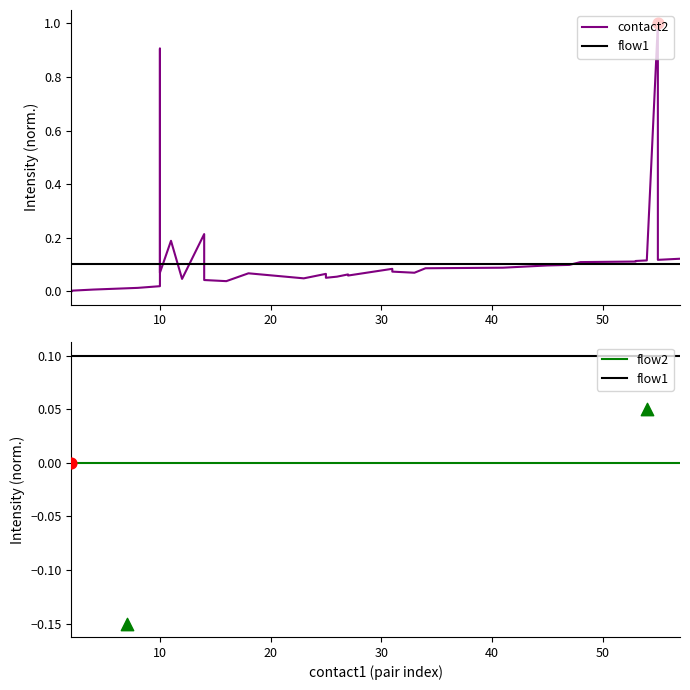

At how many categories does at least one series exceed 0?

39